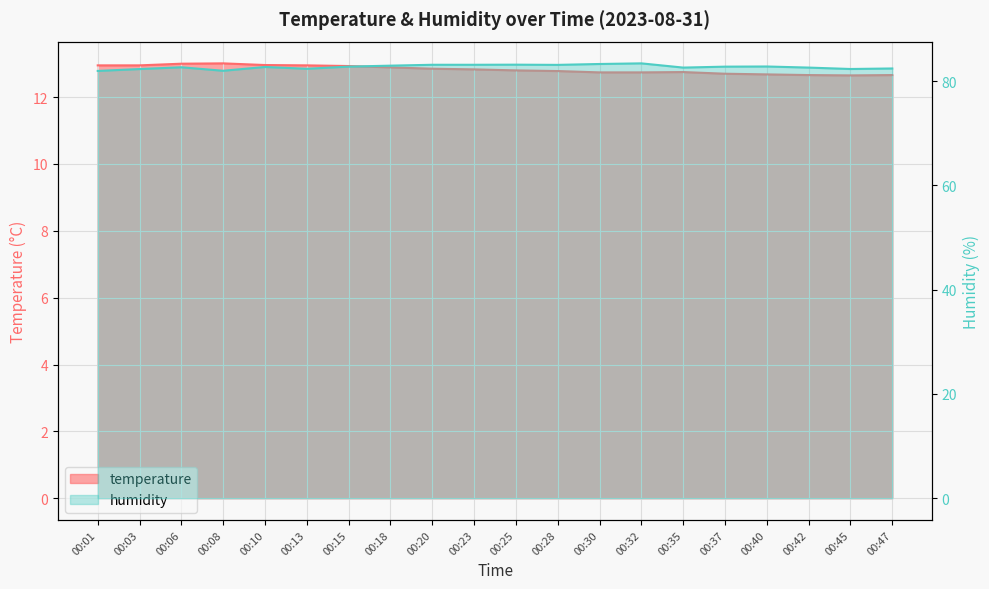

Is it true that humidity equals 82.8 at 00:37?

True